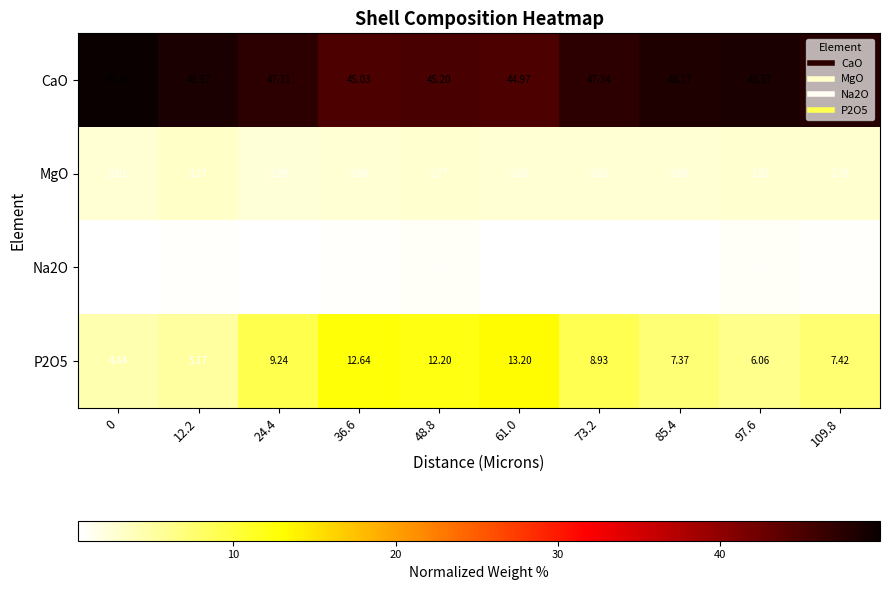

Is the value of P2O5 at 85.4 greater than the value of Na2O at 36.6?

Yes